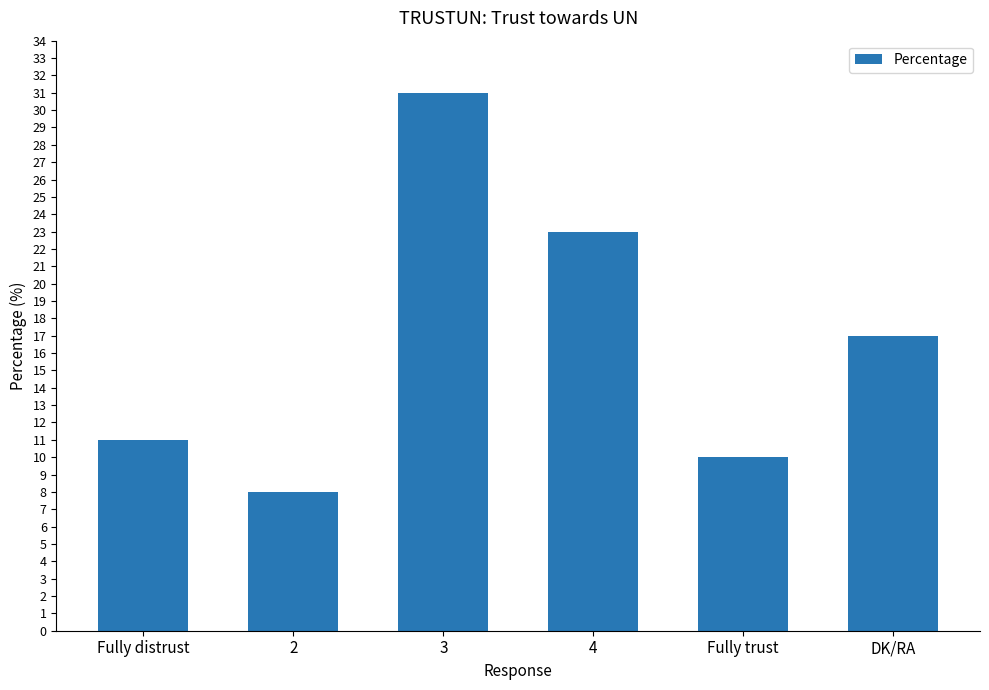

How many bars are there in total?

6